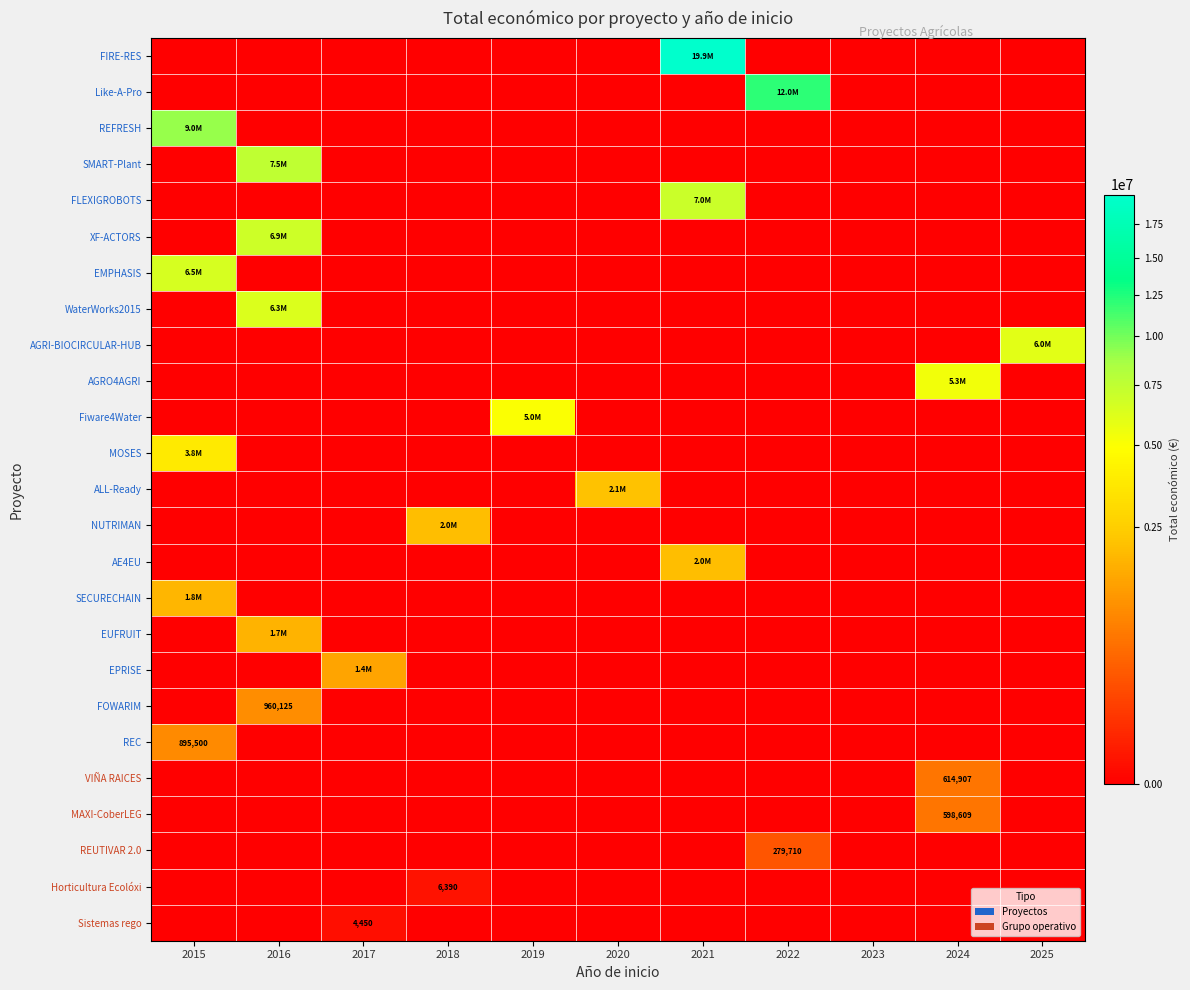

The value of VIÑA RAICES at 2019 is 0. True or false?

True